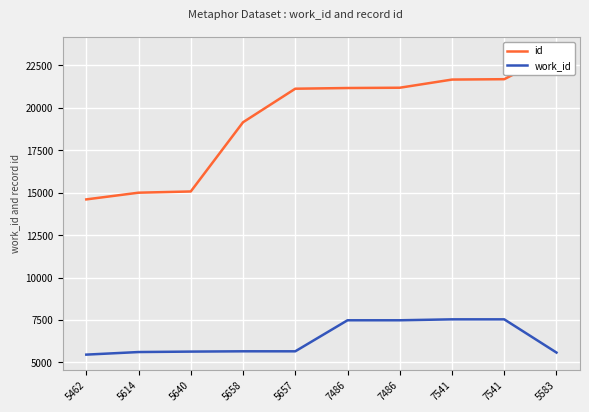

At which category does work_id reach its first local peak?

5658